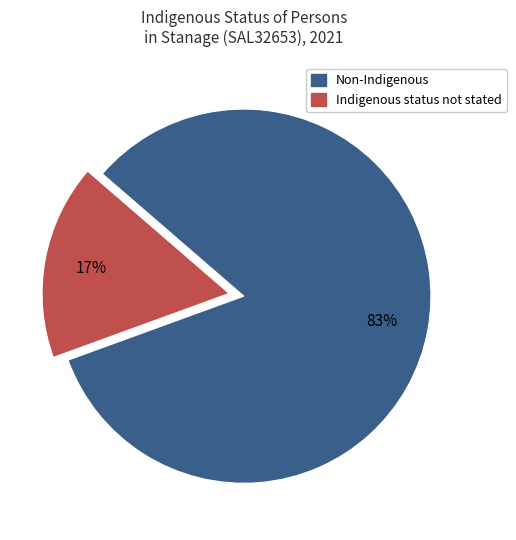

Is there any slice that represents more than half of the pie?

Yes